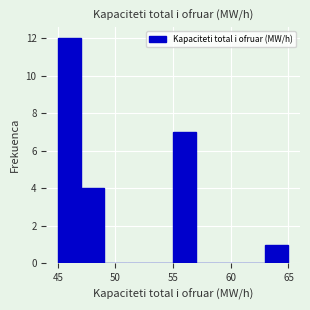

Reading left to right, list every bar in this chart as the range it spans on the x-axis followed by its height. The values are not printed on the chart, so give them approximately, as read against the axis.

45 to 47: 12
47 to 49: 4
49 to 51: 0
51 to 53: 0
53 to 55: 0
55 to 57: 7
57 to 59: 0
59 to 61: 0
61 to 63: 0
63 to 65: 1